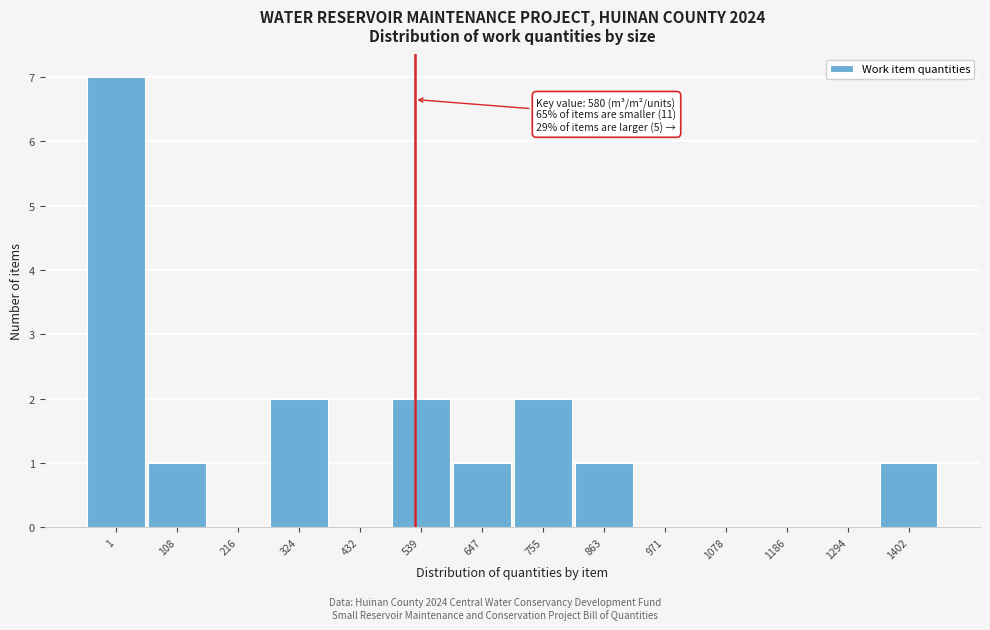

Reading left to right, list all the values displayed in this chart.

1=7	108=1	216=0	324=2	432=0	539=2	647=1	755=2	863=1	971=0	1078=0	1186=0	1294=0	1402=1